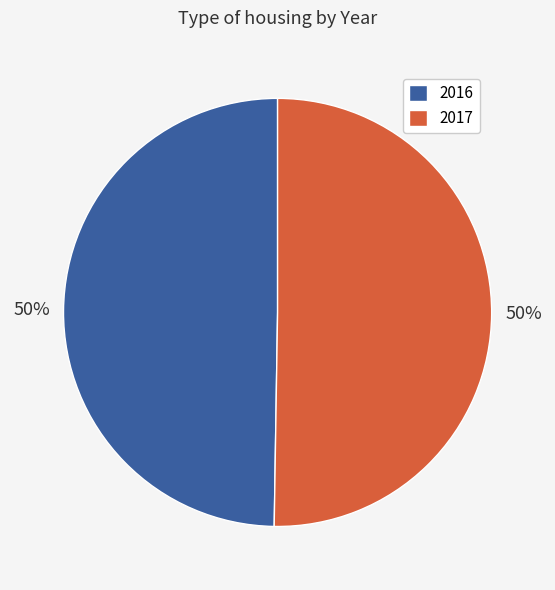

How many segments does this pie chart have?

2